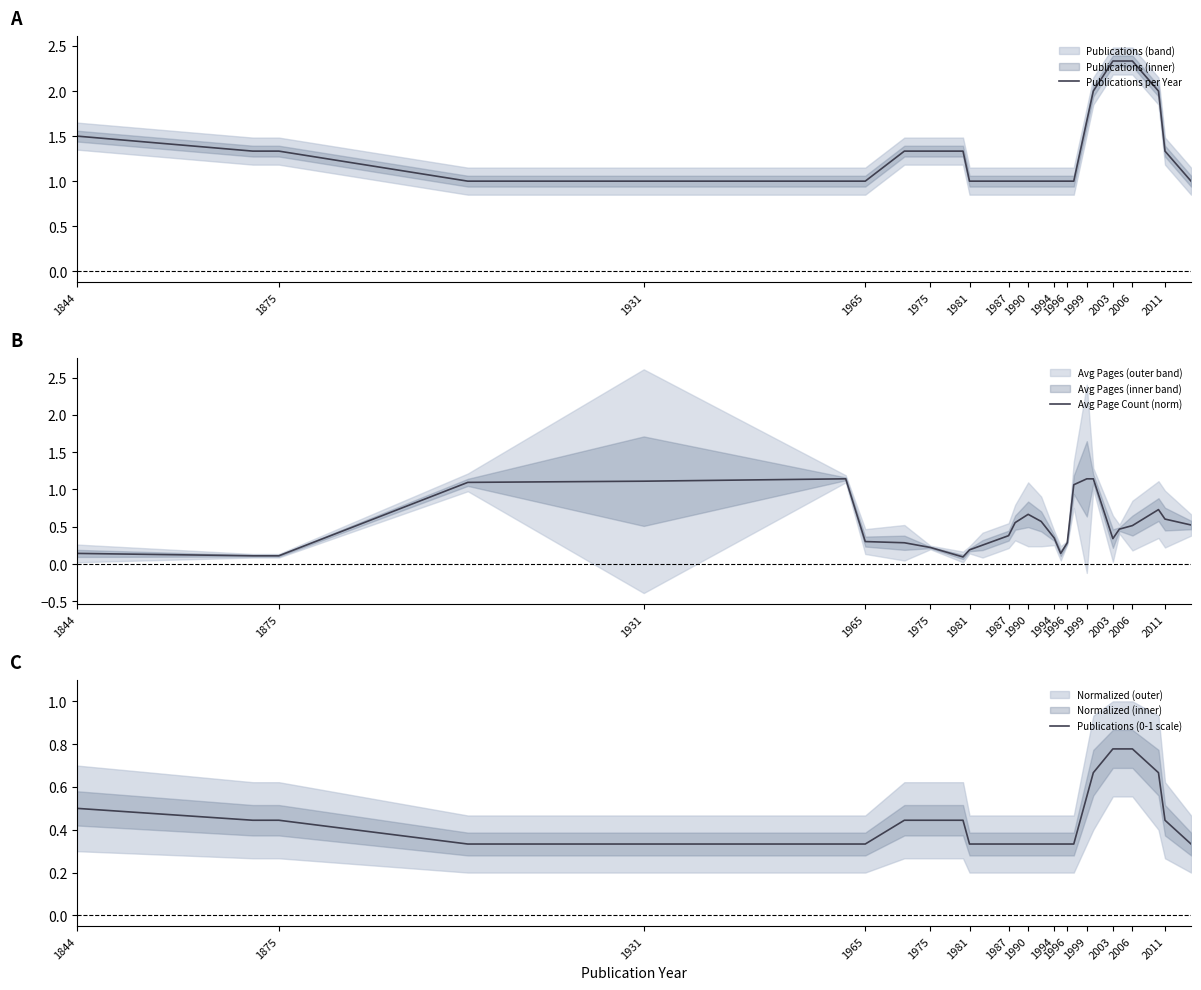

True or false: Publications per Year has a value of 0.6 at 2006.

False